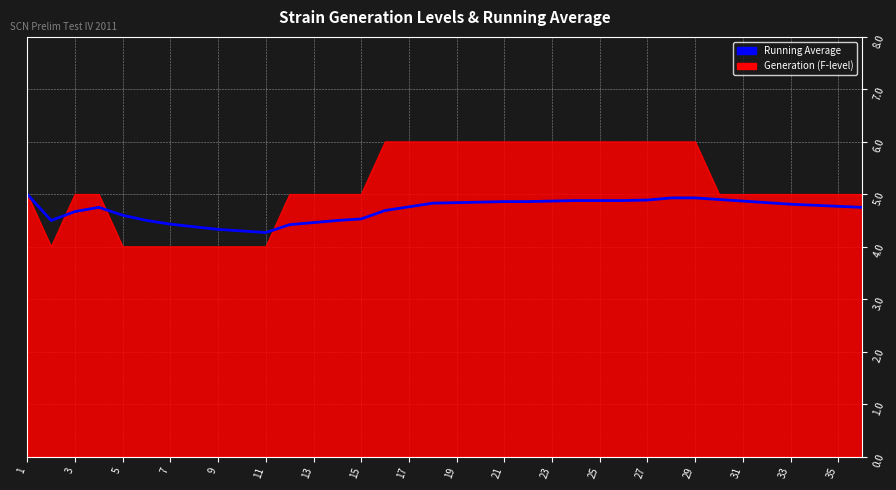

Which series has the widest spread of values?

Generation (F-level)